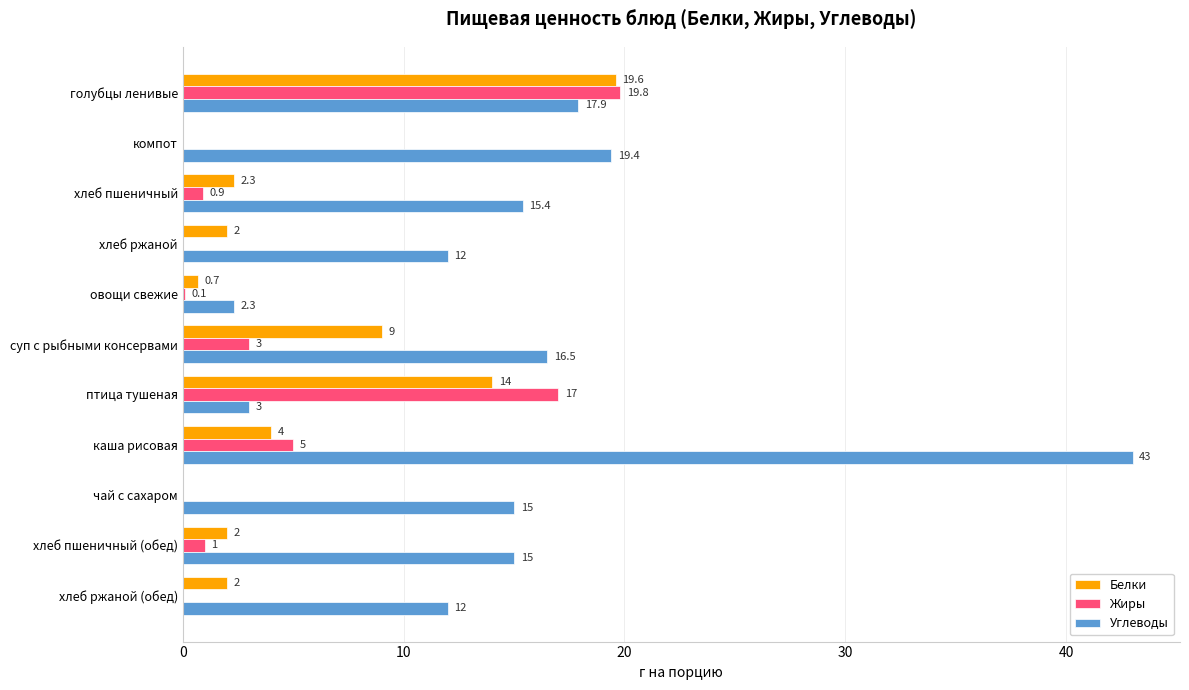

What is the maximum value for Жиры?

19.8